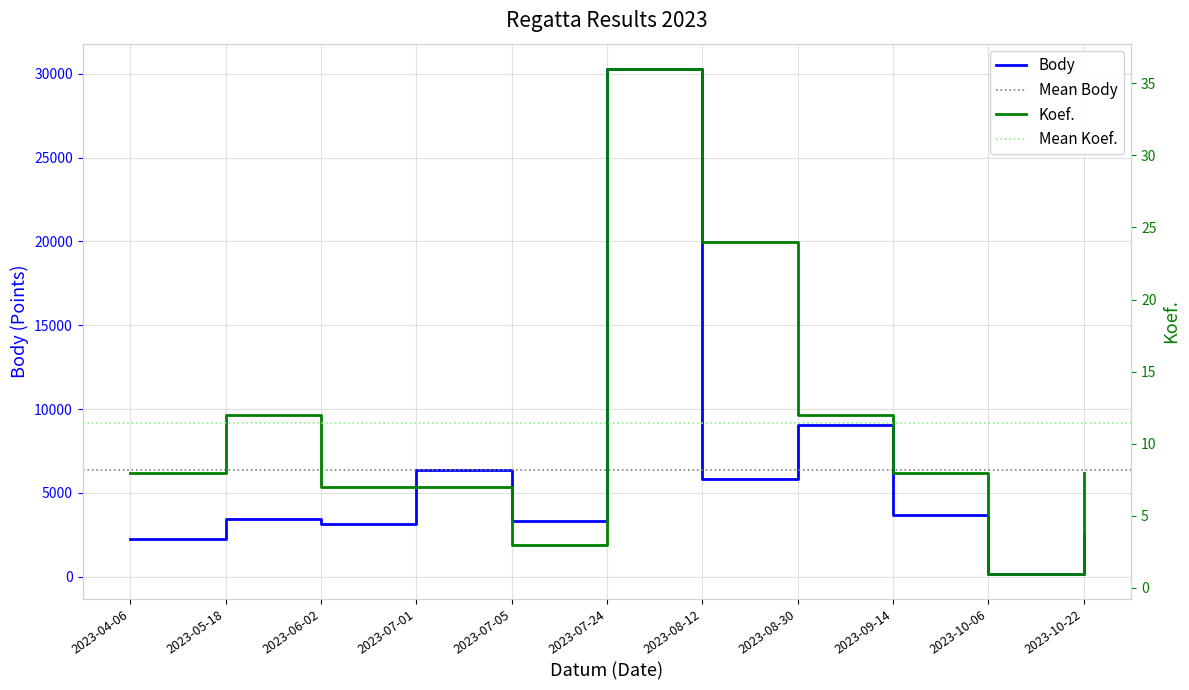

Is it true that Koef. equals 3 at 2023-07-05?

True